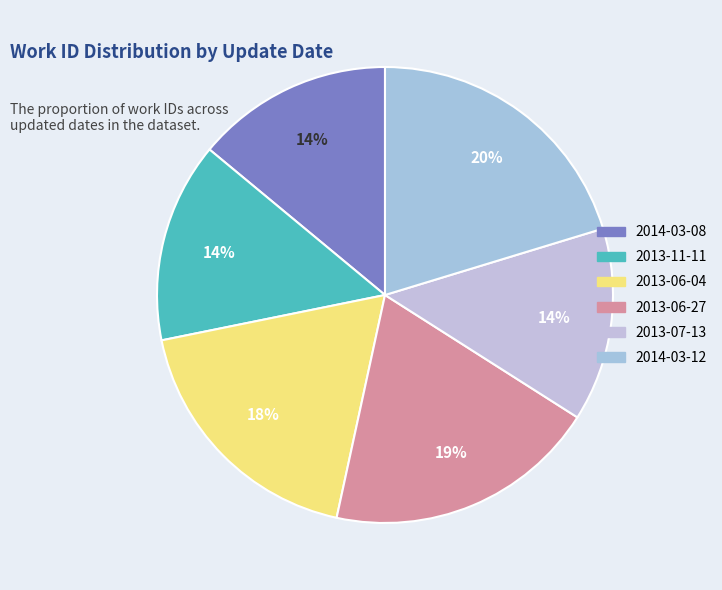

To the nearest percent, what is the average slice percentage?

17%